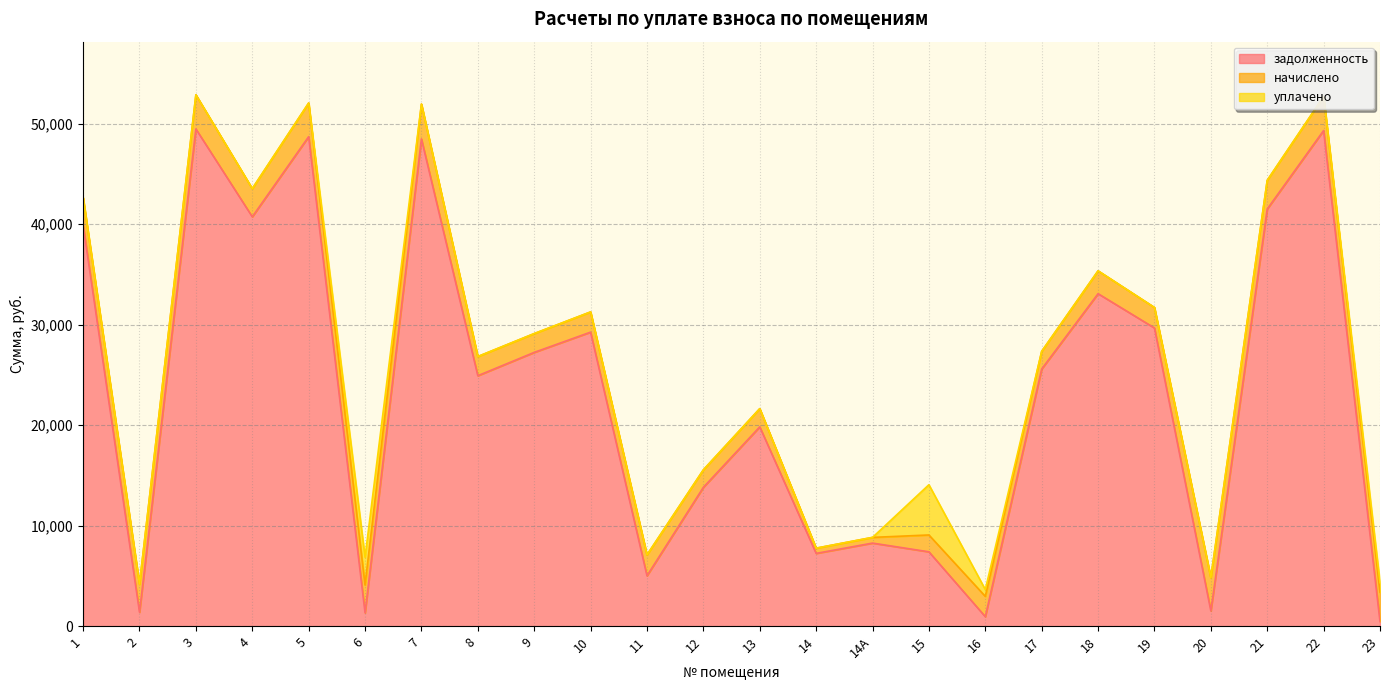

What is the average value of the задолженность series?

23138.8